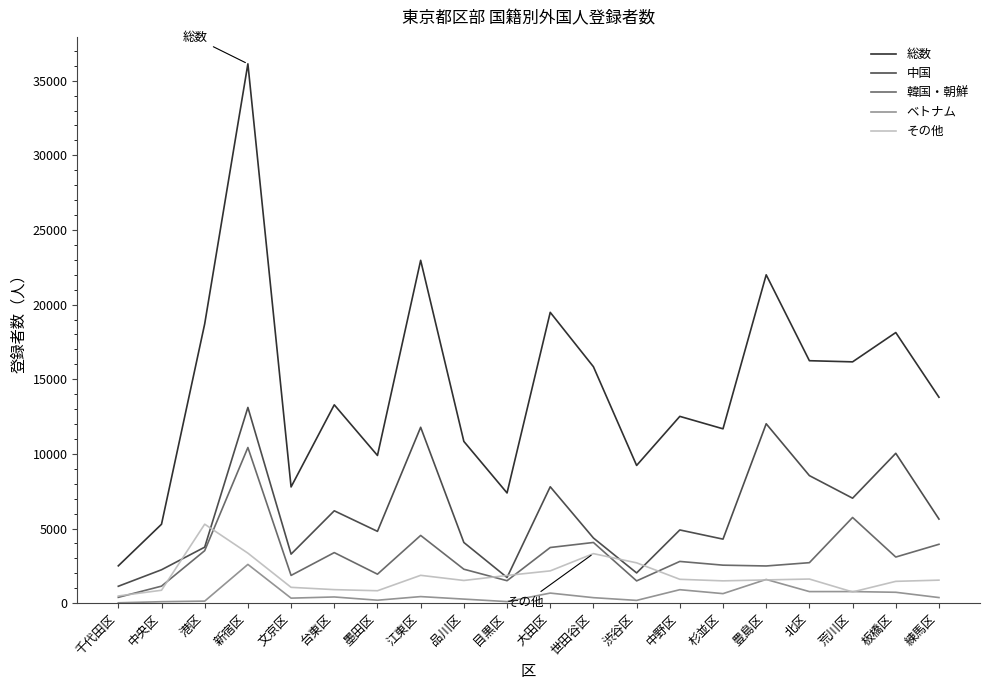

Rank the series by their maximum value, from highest to lowest.

総数, 中国, 韓国・朝鮮, その他, ベトナム